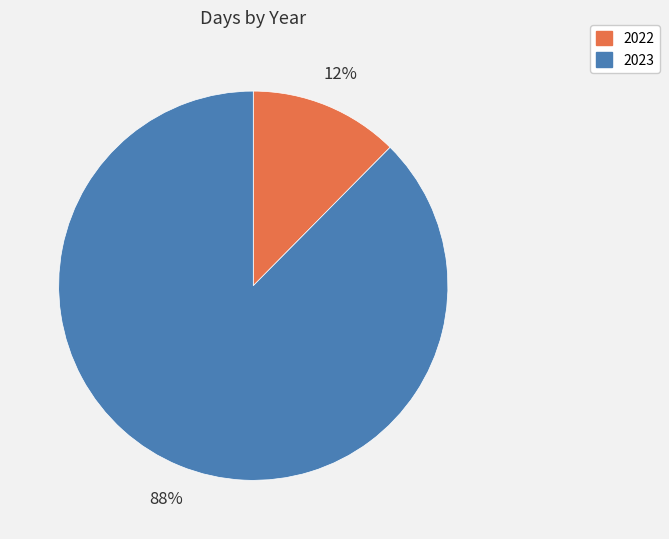

Which slice is the largest?

2023